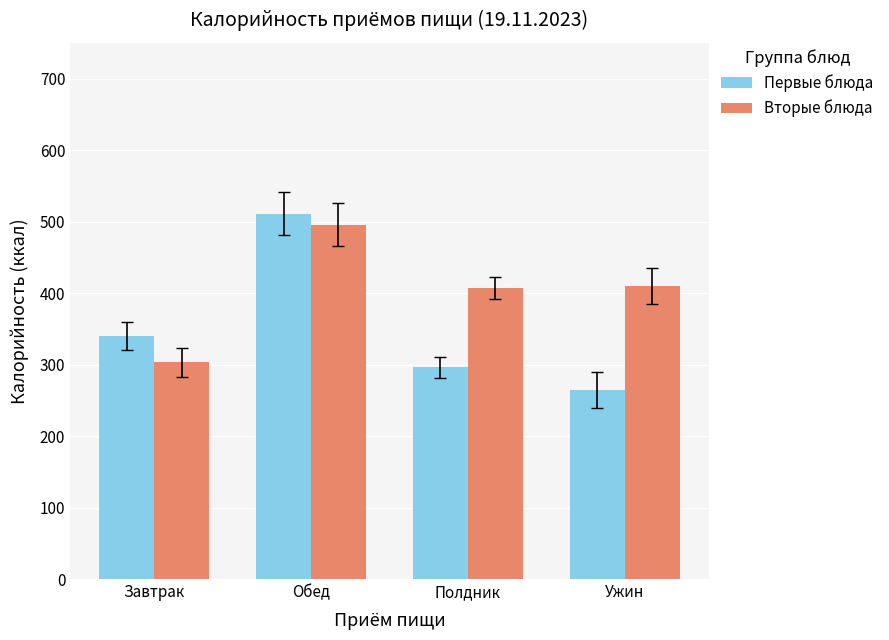

What is the highest value of the Первые блюда series?

511.0